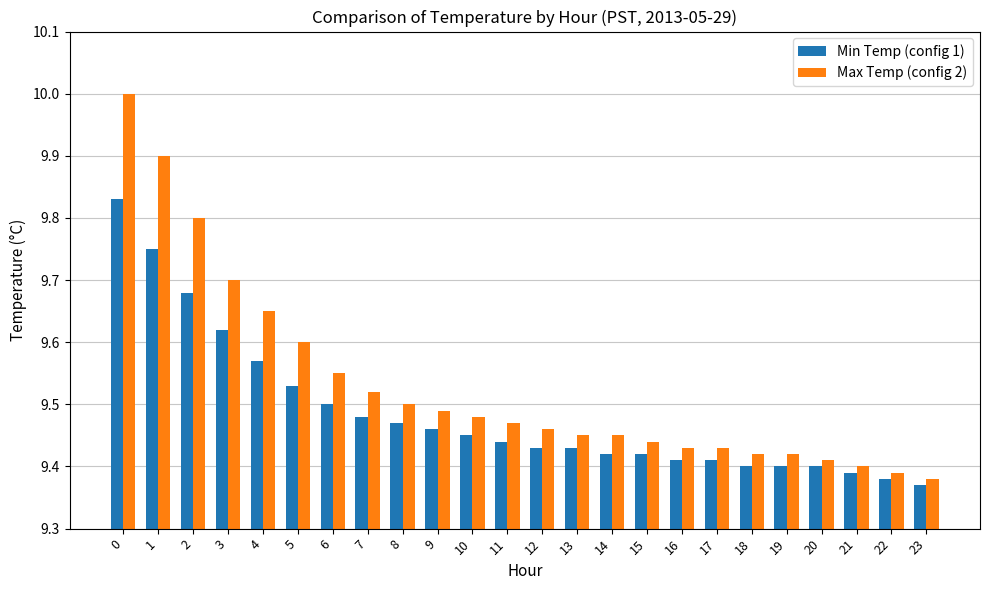

Which series has the largest range (max minus min)?

Max Temp (config 2)